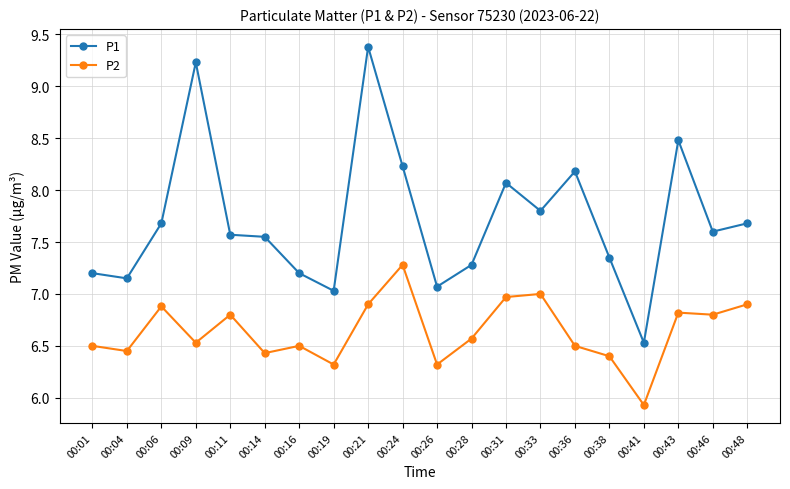

At which category does P2 reach its first local valley?

00:04